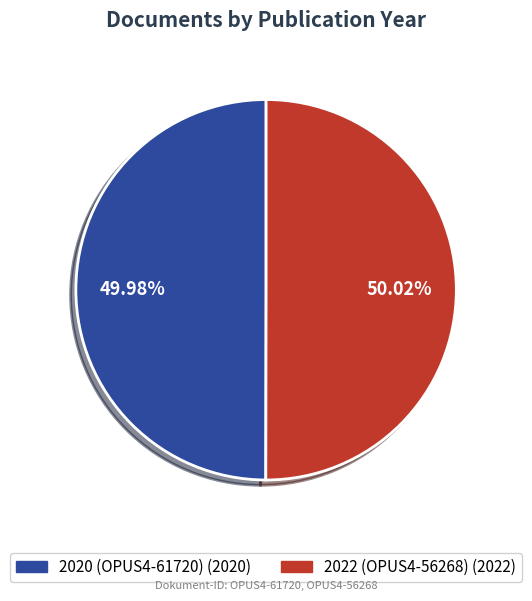

Approximately how many times larger is the value at 2020 (OPUS4-61720) compared to 2022 (OPUS4-56268)?

1.0